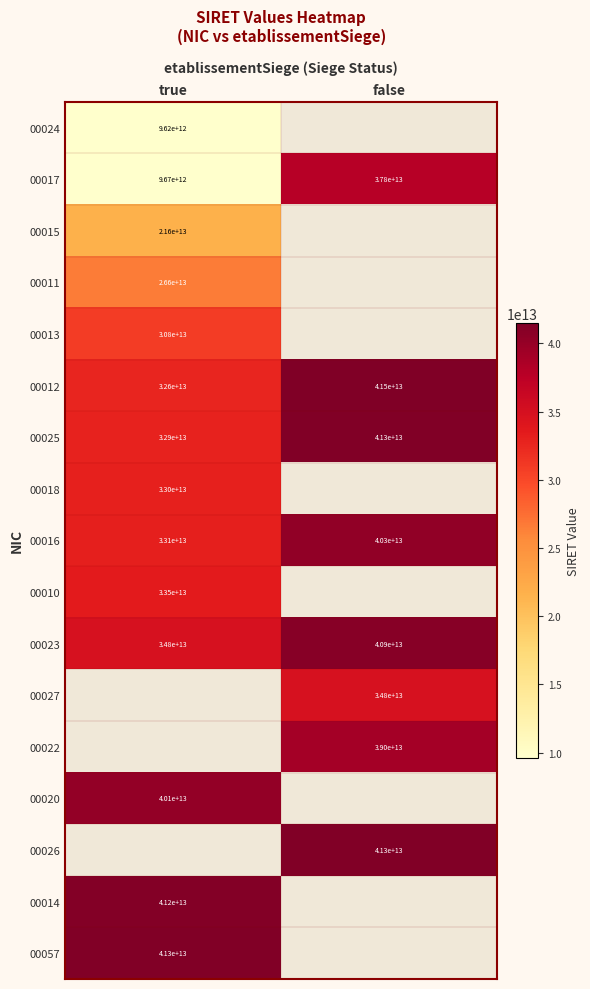

The 00023 series shows 21699613868178 at true. True or false?

False